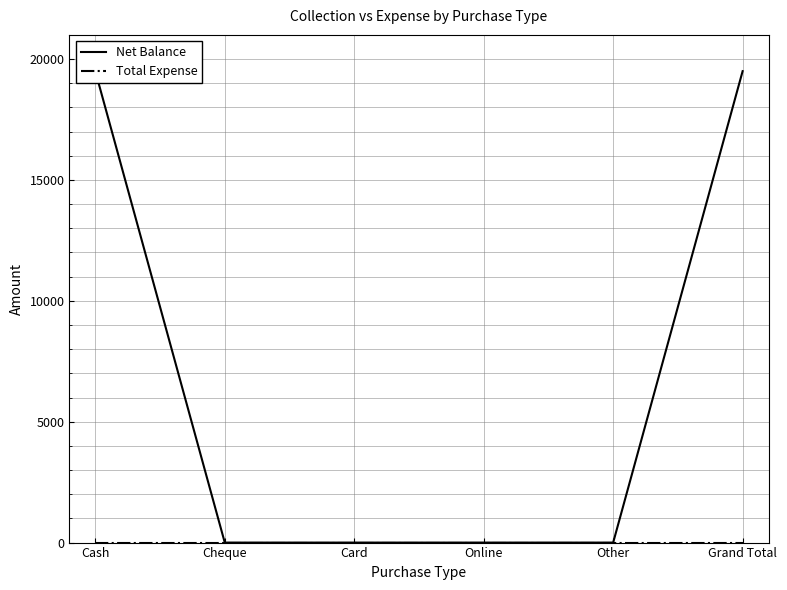

At Online, list the series in order from smallest to largest.

Net Balance, Total Expense